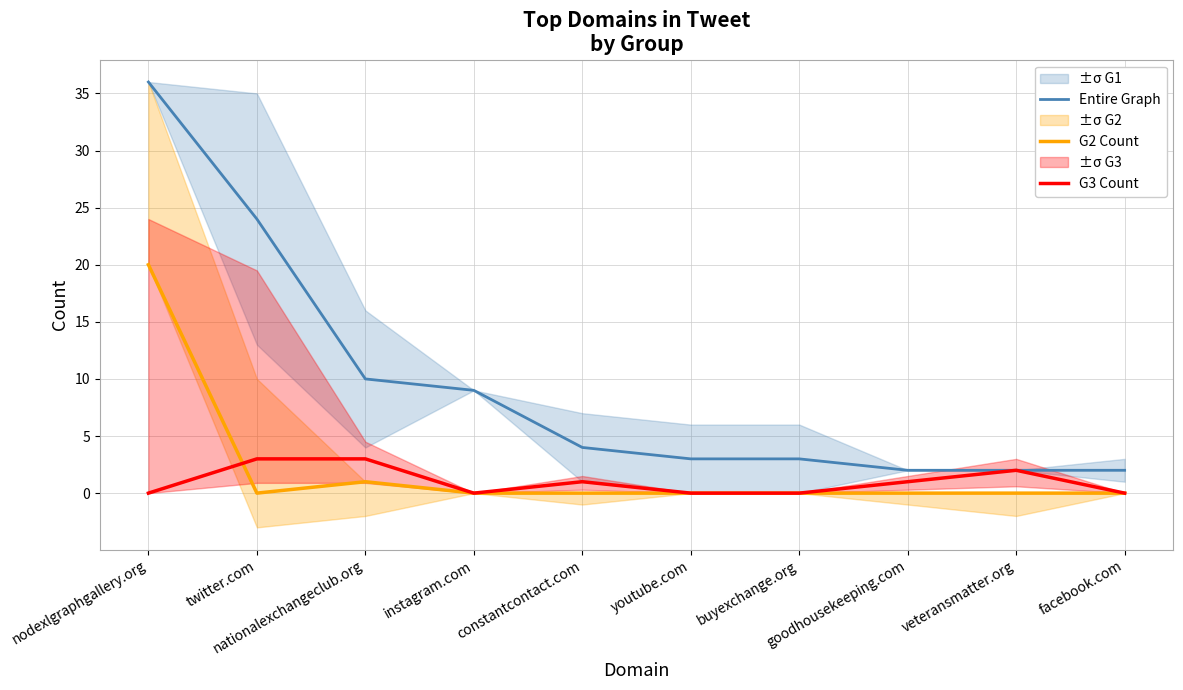

At which category does the chart reach its minimum across all series?

twitter.com